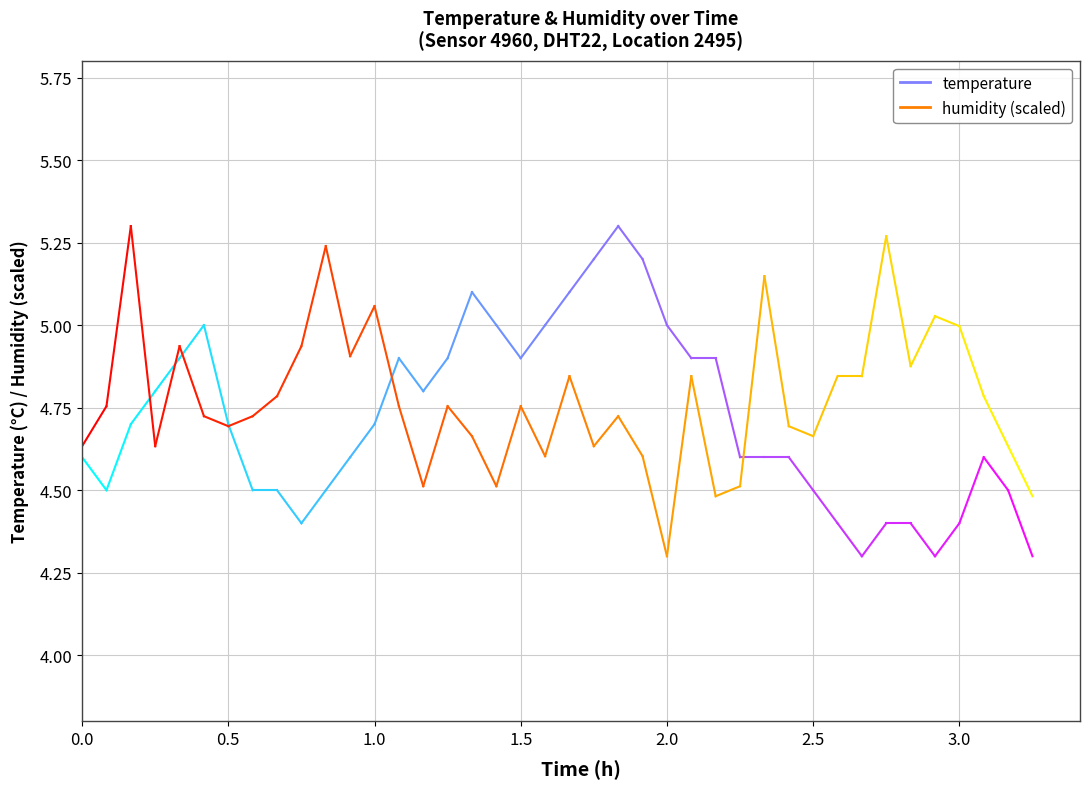

Is this an area chart (filled region under the line)?

No